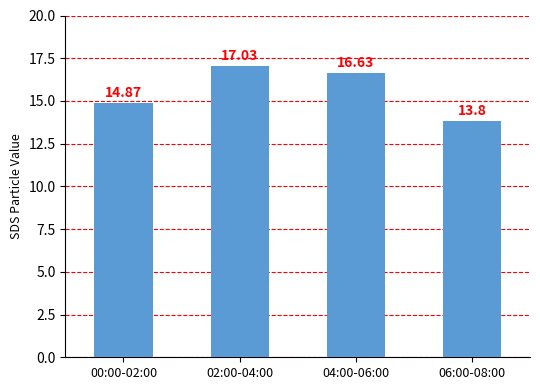

What is the greatest value displayed?

17.0